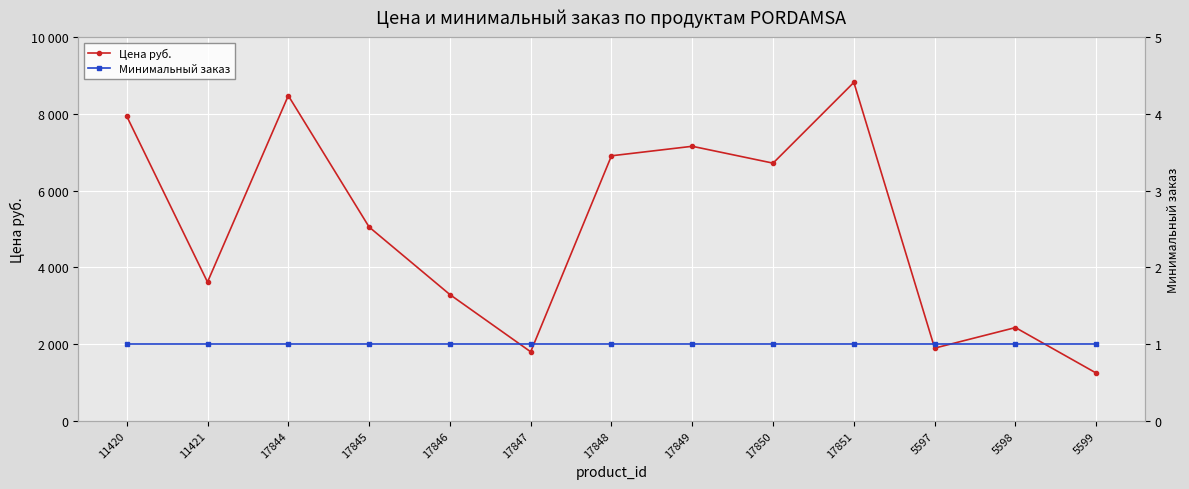

Is this an area chart (filled region under the line)?

No